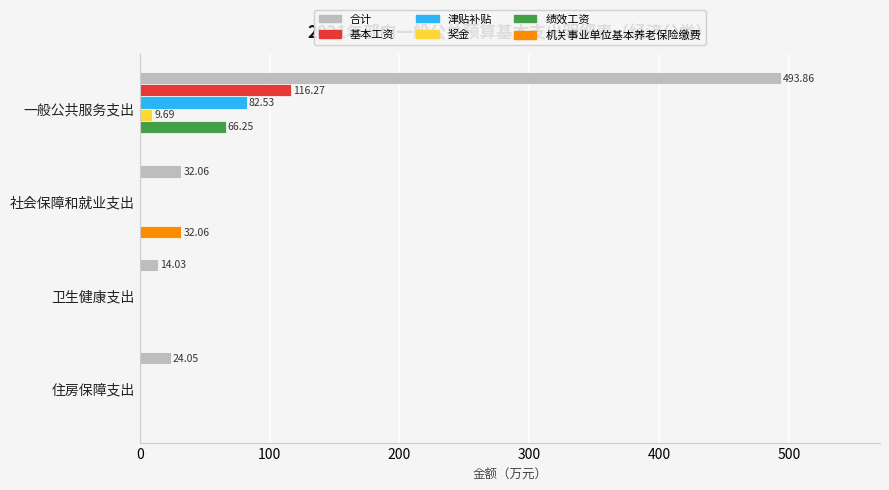

At which category does the chart reach its peak across all series?

一般公共服务支出